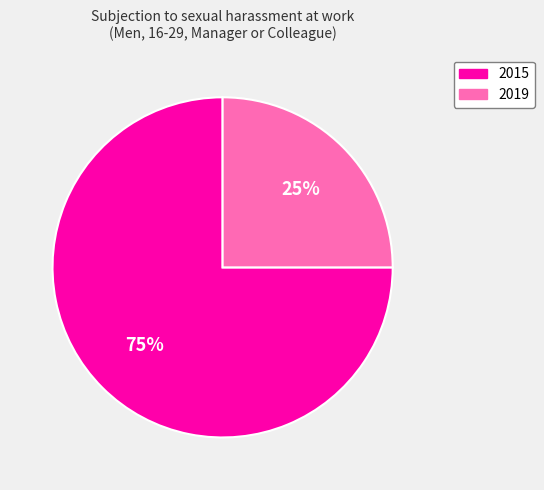

To the nearest percent, what percentage of the pie is 2019?

25%